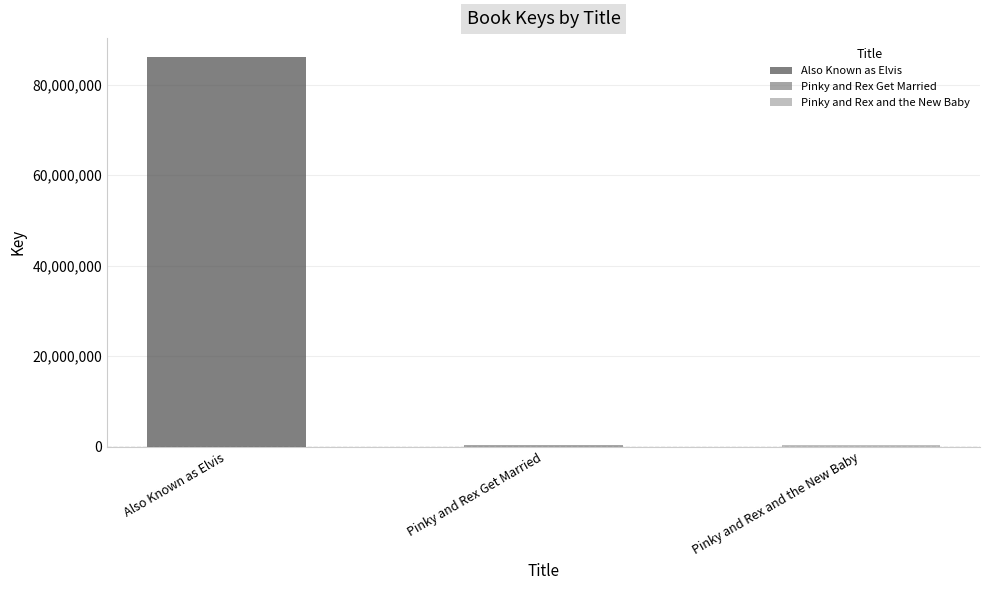

What is the average value?

28896682